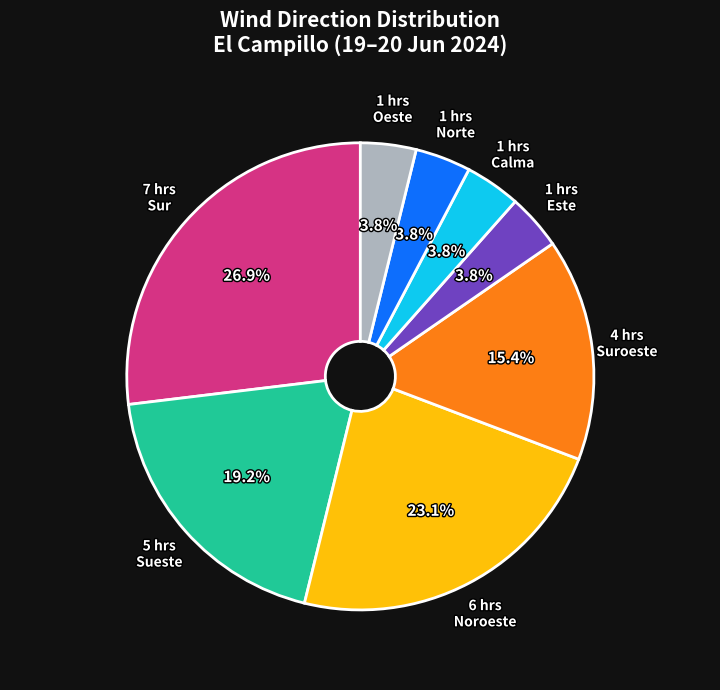

What is the ratio of the value at Norte to the value at Calma?

1.0